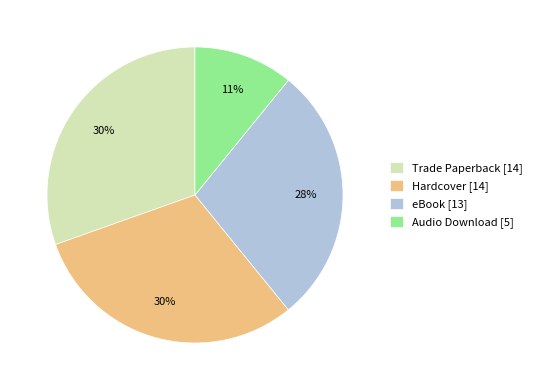

Is Audio Download the majority of the pie?

No